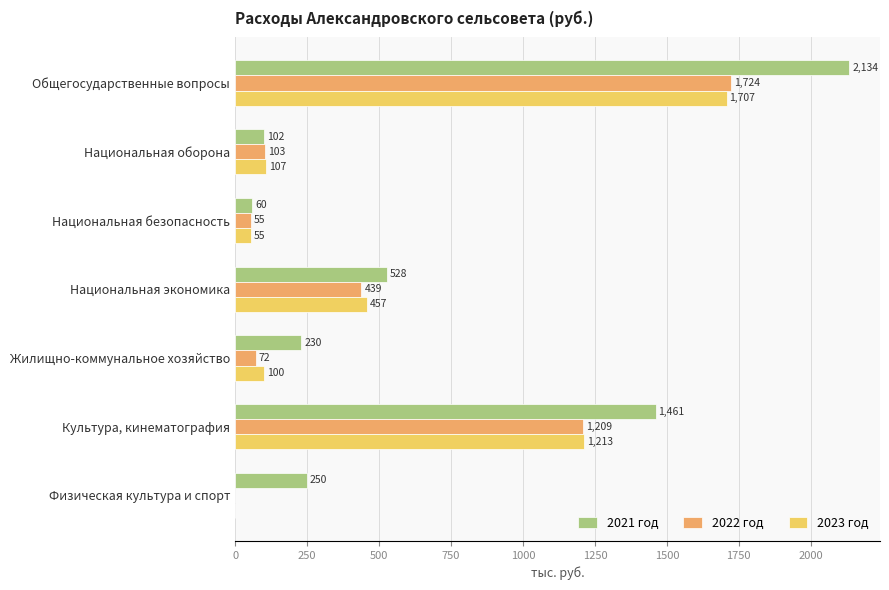

Count the number of data series in this chart.

3